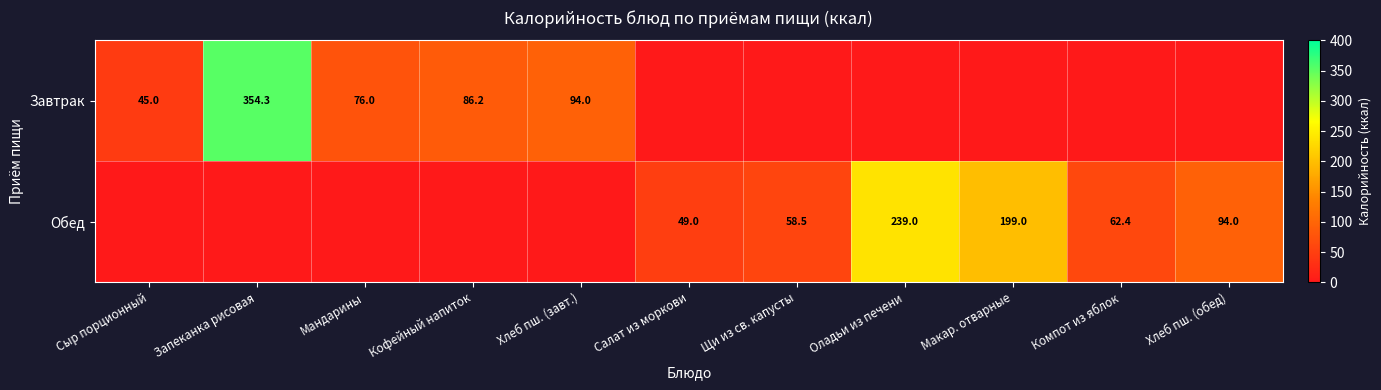

What is the difference between the highest and lowest values at Мандарины?

76.0